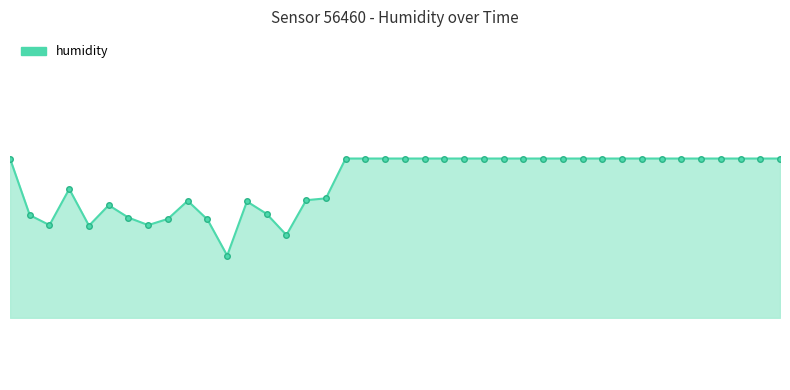

The chart shows a value of 141.5 at 16. True or false?

False